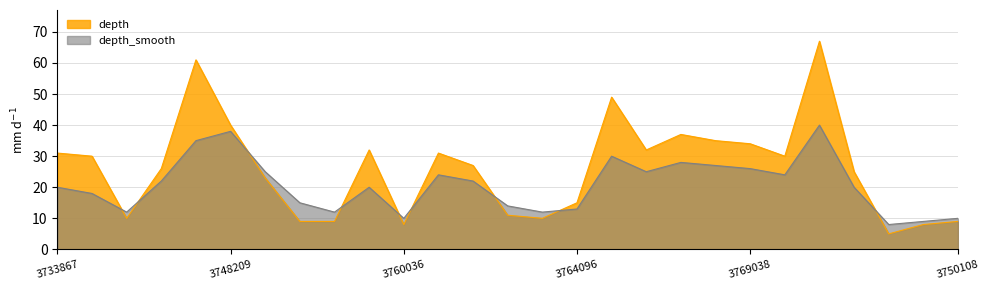

What is the value of the depth_smooth point at the 26th from the left?

9